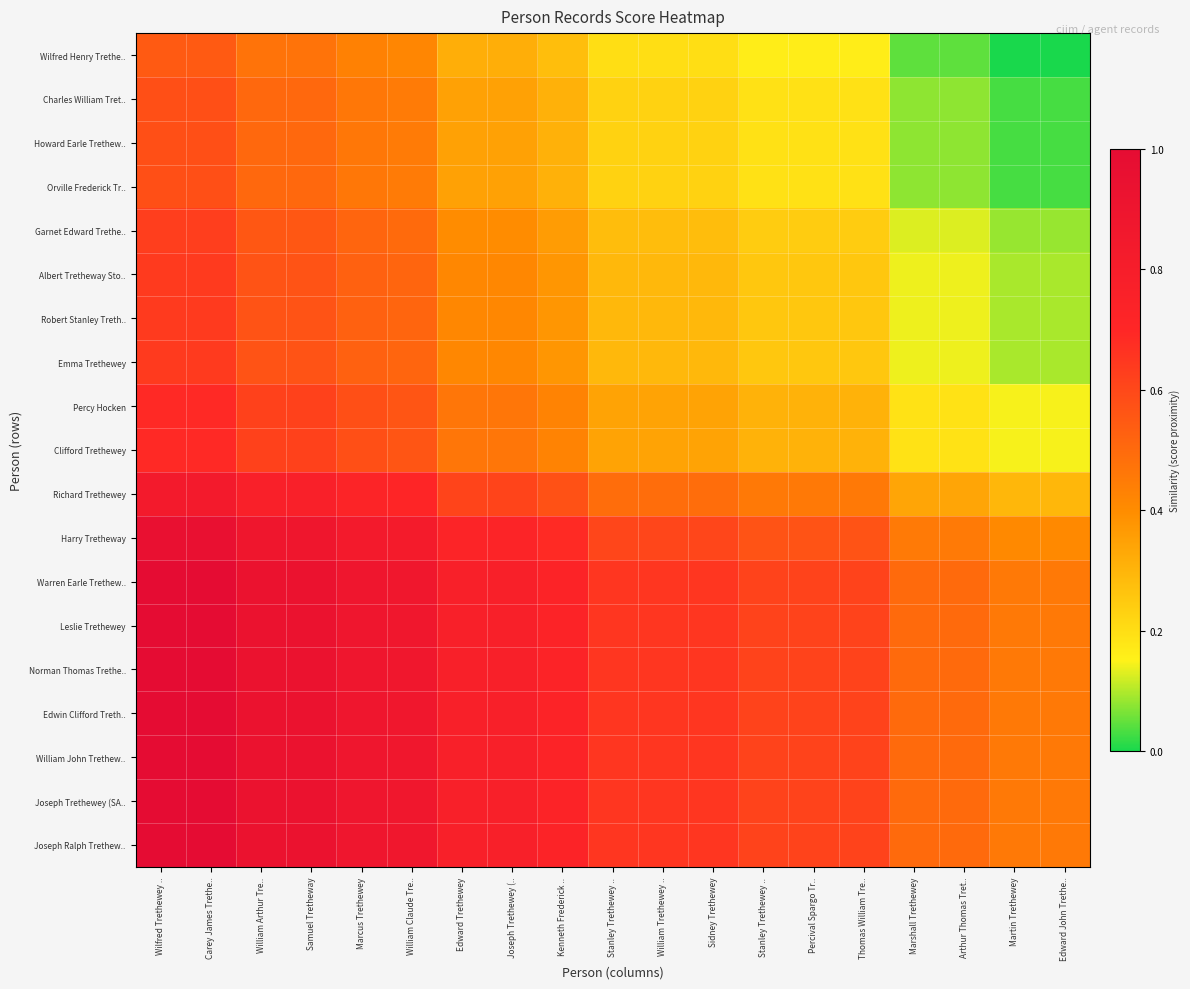

How many series are shown in this chart?

19